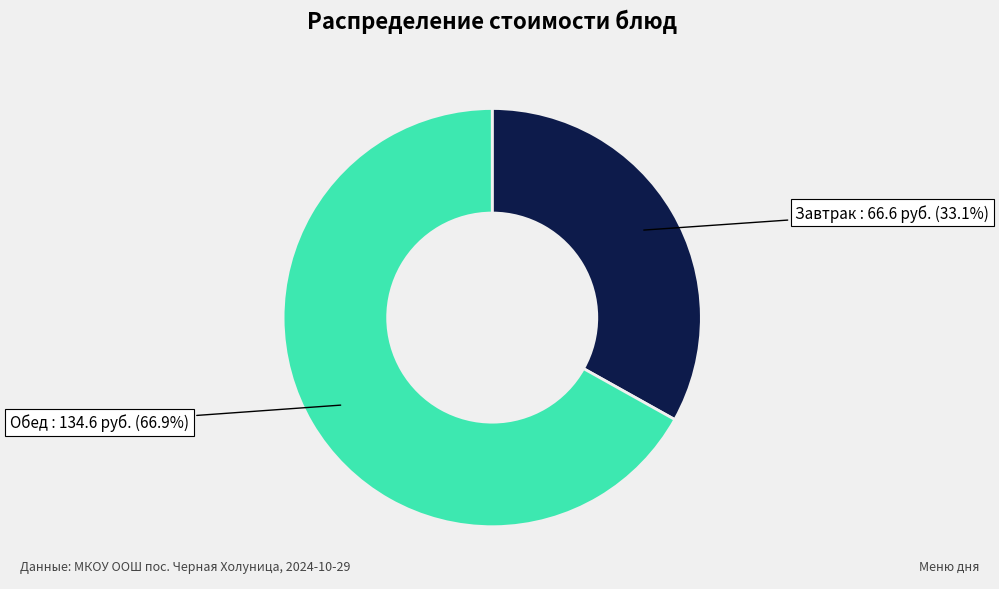

What is the ratio of the value at Обед to the value at Завтрак?

2.0